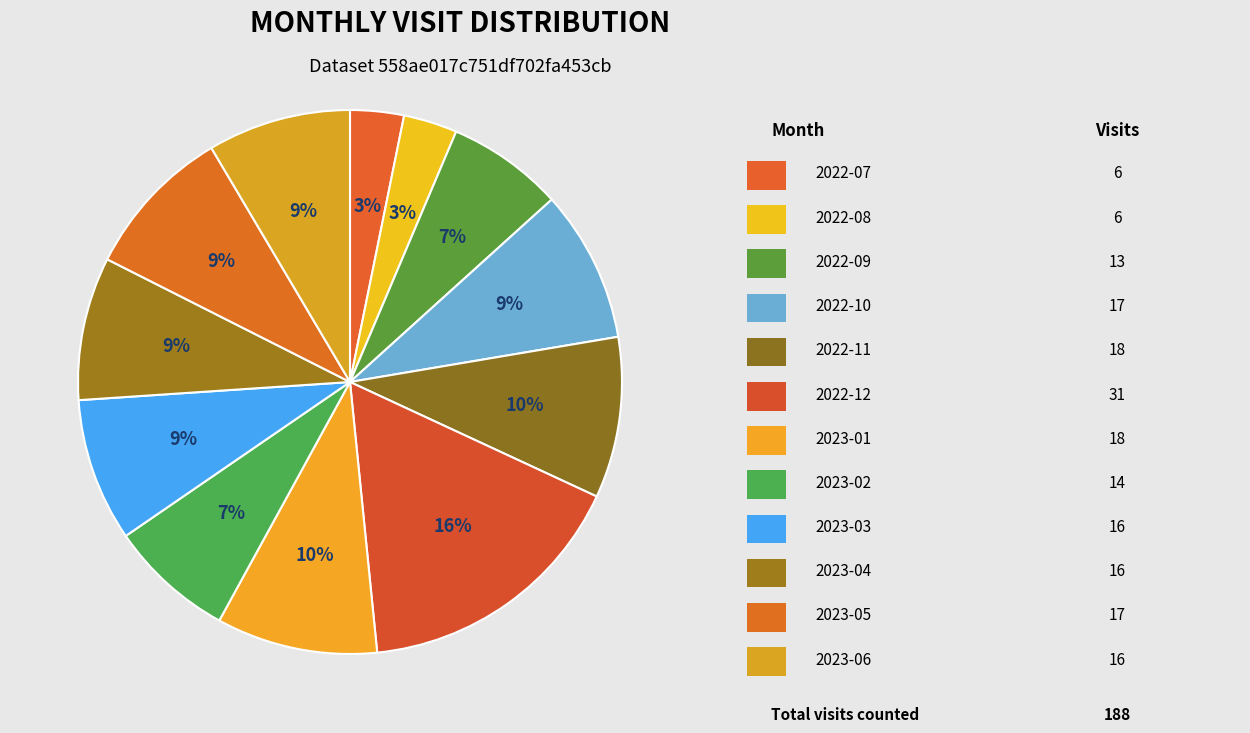

How many slices are in this pie chart?

12